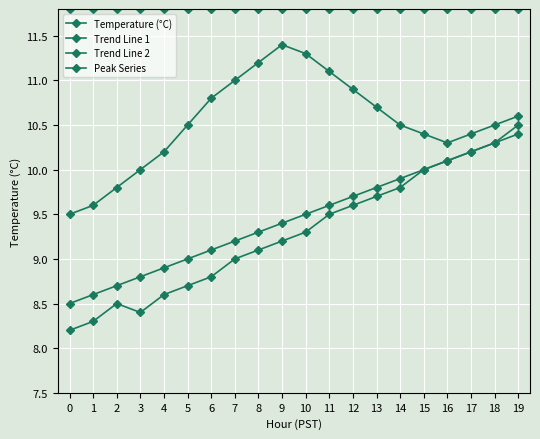

What value does the Trend Line 2 series have at 12?

9.6